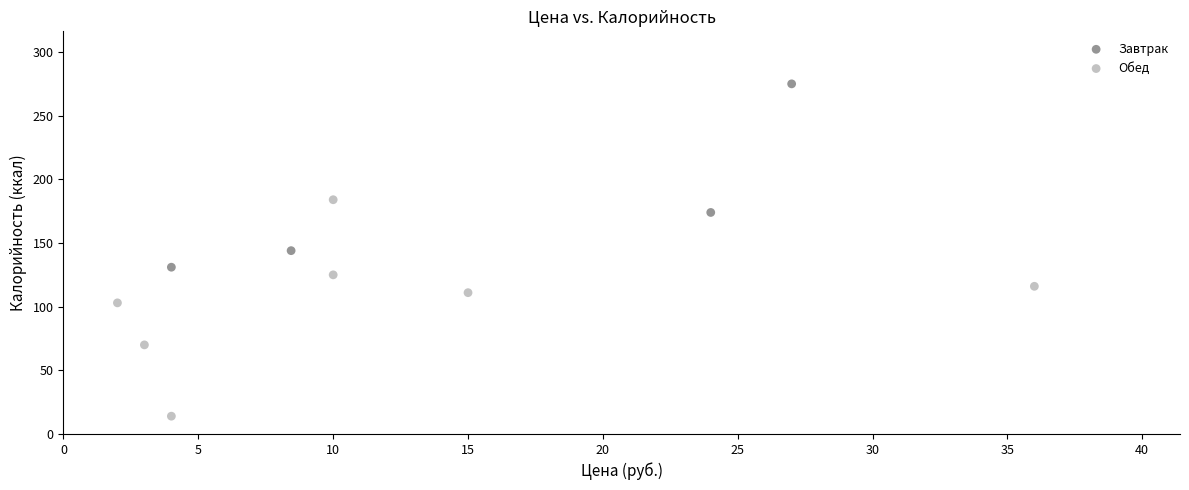

Which series contains the highest Y value?

Завтрак